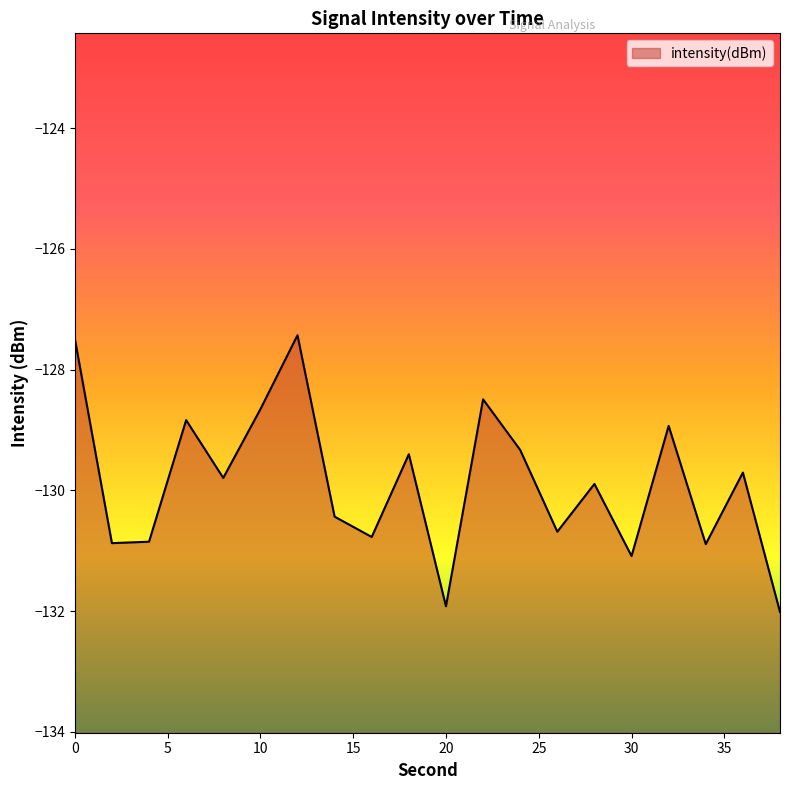

Reading left to right, transcribe all the data shown in this chart.

0=-127.5	2=-130.9	4=-130.9	6=-128.8	8=-129.8	10=-128.7	12=-127.4	14=-130.4	16=-130.8	18=-129.4	20=-131.9	22=-128.5	24=-129.3	26=-130.7	28=-129.9	30=-131.1	32=-128.9	34=-130.9	36=-129.7	38=-132.0